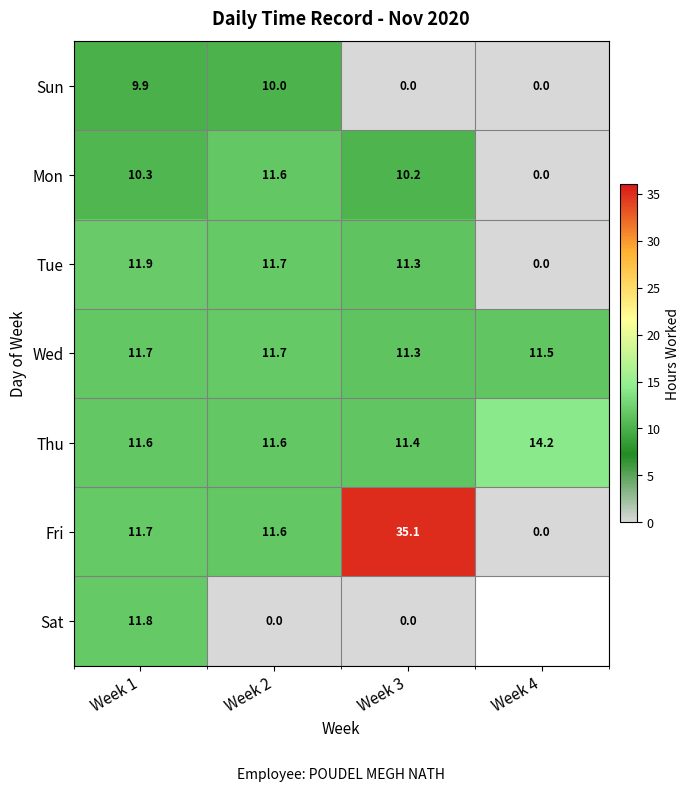

What is the average value of the Sun series?

5.0